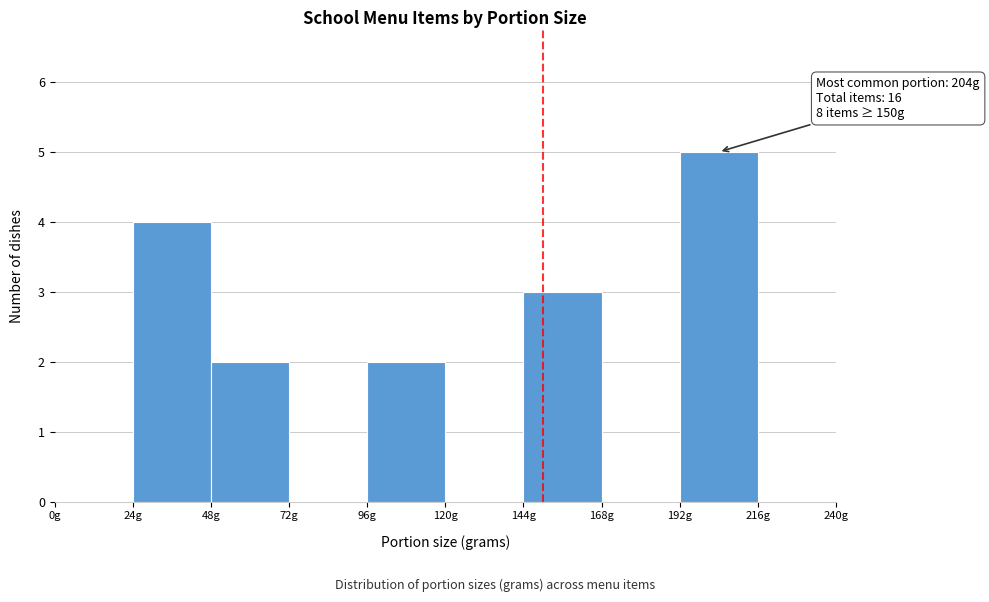

Which range on the x-axis has the tallest bar?

192 to 216